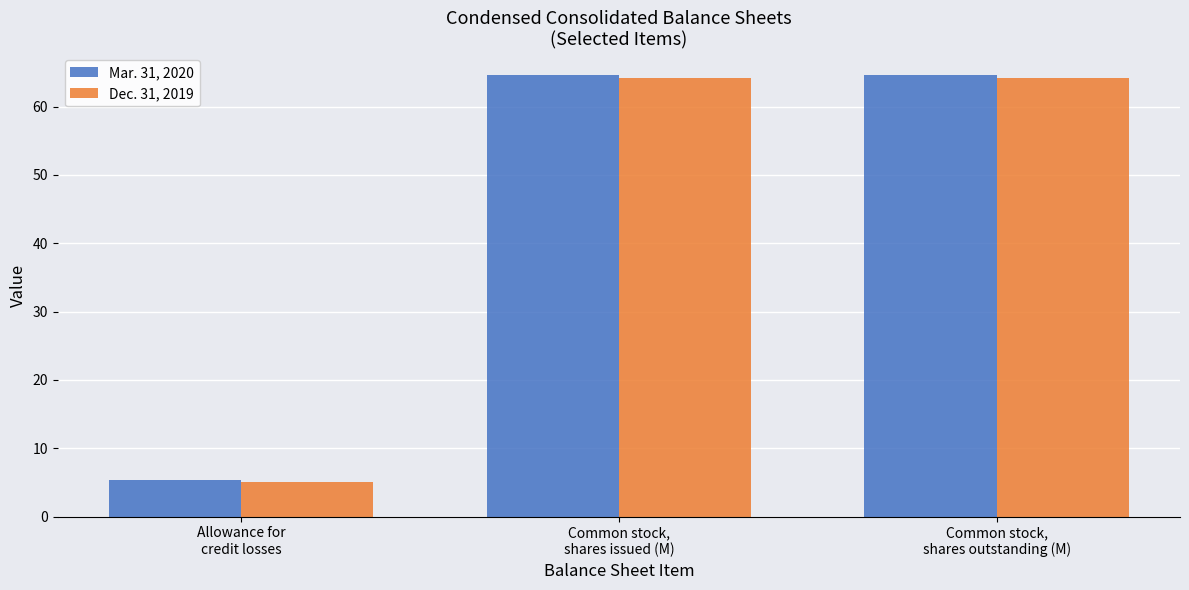

Which series has the largest range (max minus min)?

Mar. 31, 2020